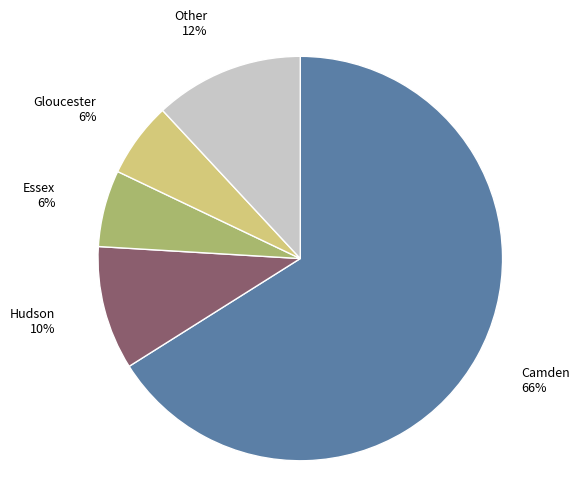

To the nearest percent, what is the difference between the largest and smallest slice percentages?

60%